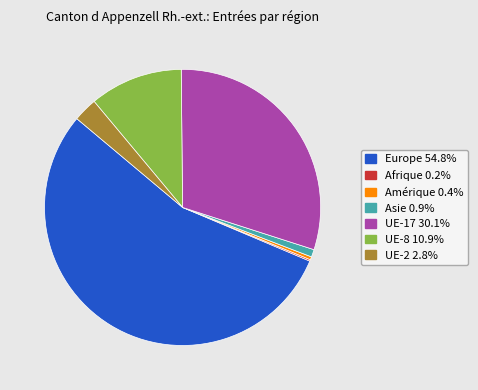

Does any single category account for the majority?

Yes